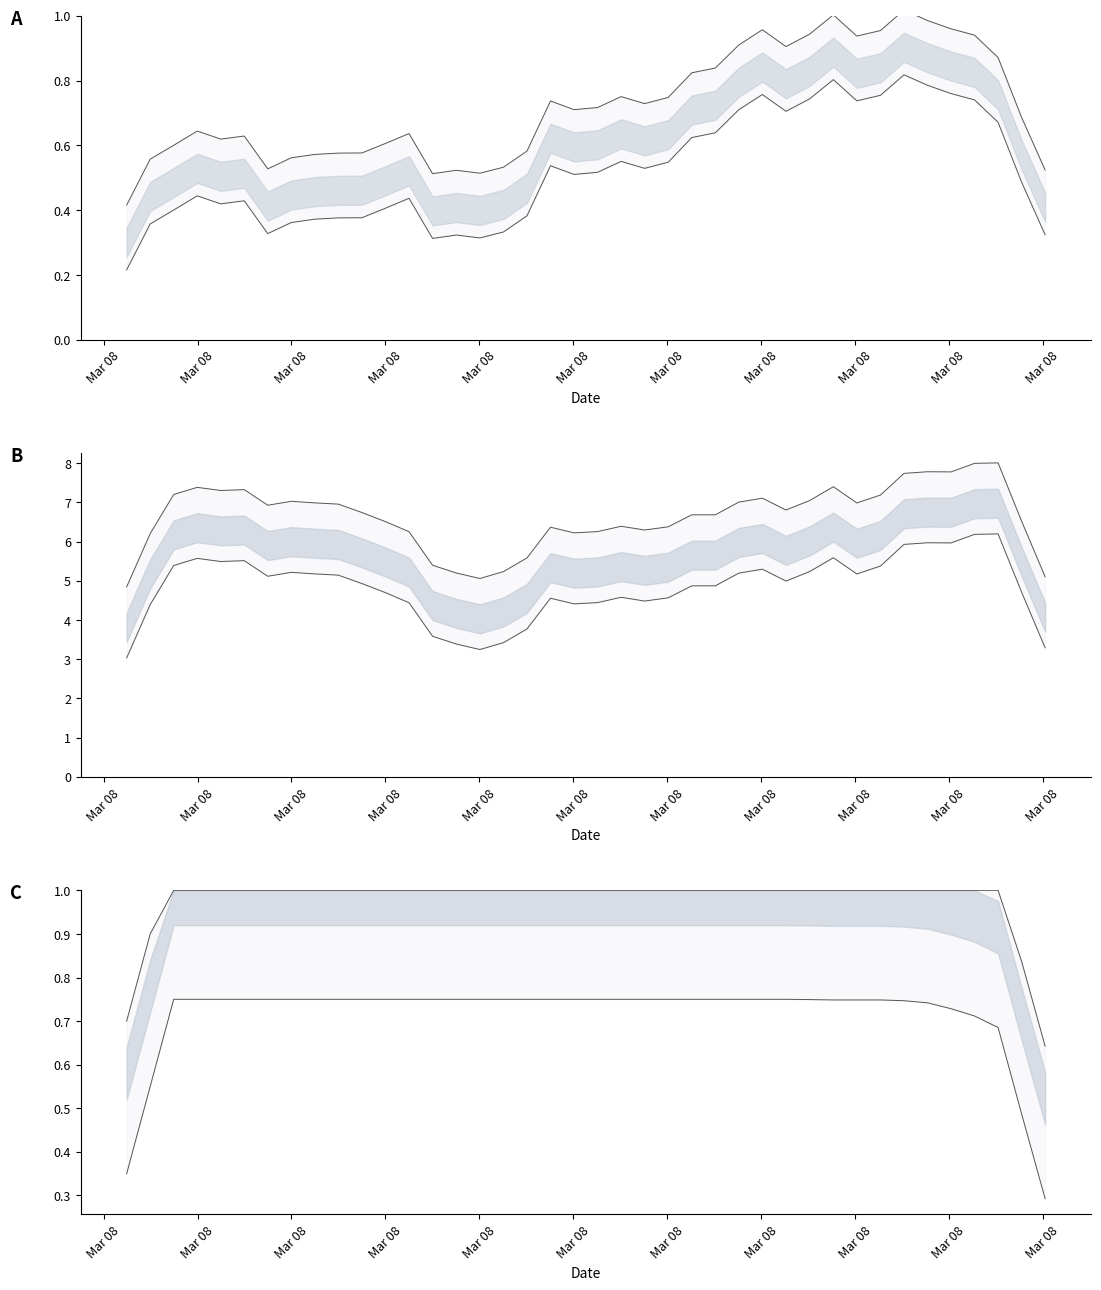

Does the chart have visible grid lines?

No